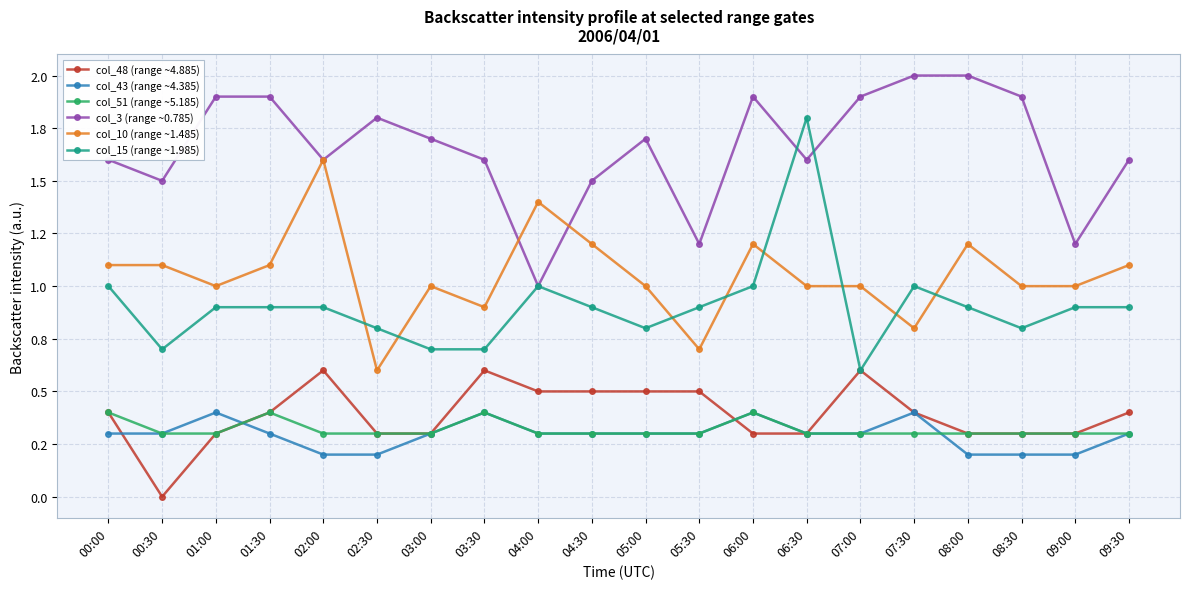

What is the sum of the col_43 (range ~4.385) values at 05:30 and 08:00?

0.5